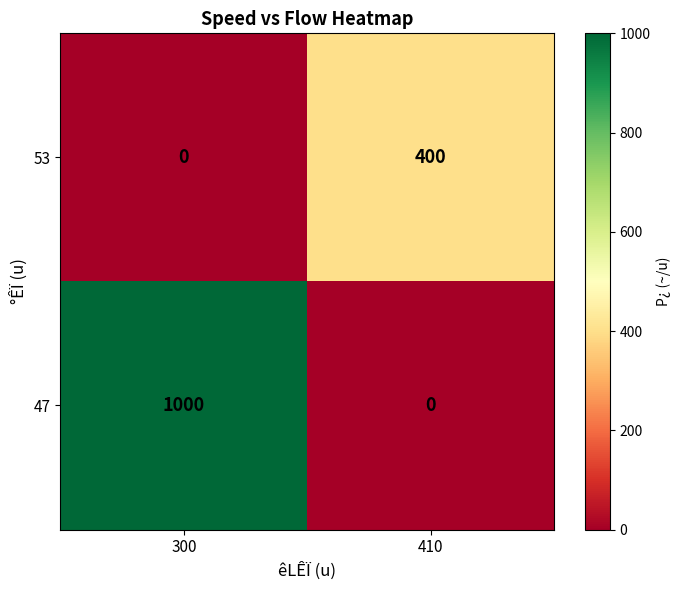

The 53 series shows 568 at 410. True or false?

False